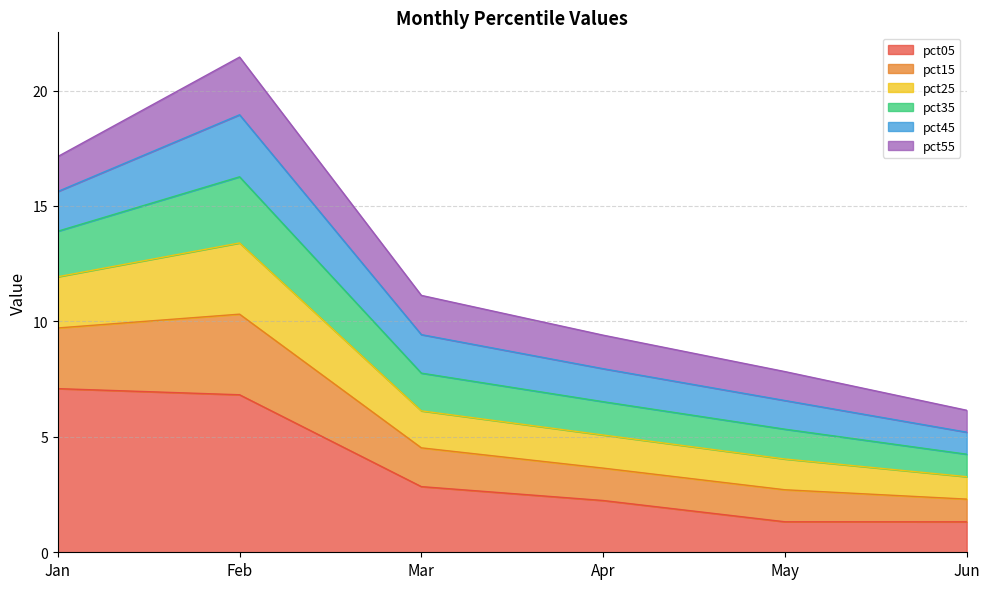

True or false: pct05 has a value of 10.9 at Jan.

False